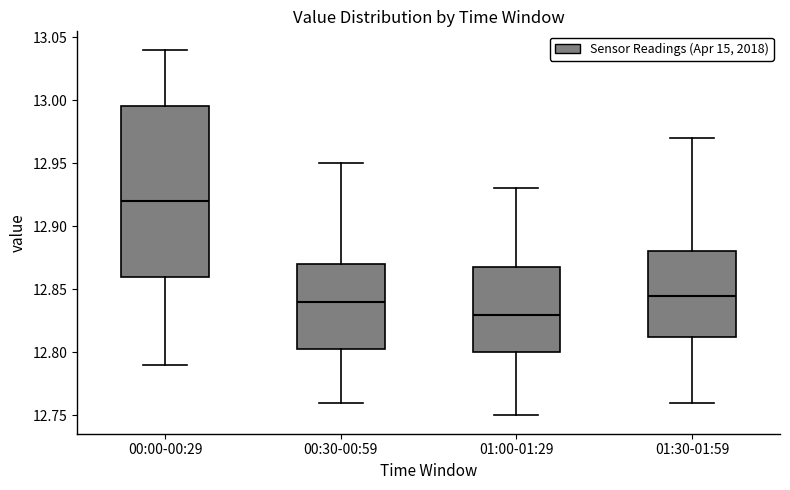

Reading left to right, read every box against the y-axis: the position of its median line, the range the box covers, and the ends of its whiskers. The values are not printed on the chart, so give them approximately, as read against the axis.

00:00-00:29: median 12.920, box 12.860 to 12.995, whiskers 12.790 to 13.040
00:30-00:59: median 12.840, box 12.805 to 12.870, whiskers 12.760 to 12.950
01:00-01:29: median 12.830, box 12.800 to 12.870, whiskers 12.750 to 12.930
01:30-01:59: median 12.845, box 12.815 to 12.880, whiskers 12.760 to 12.970